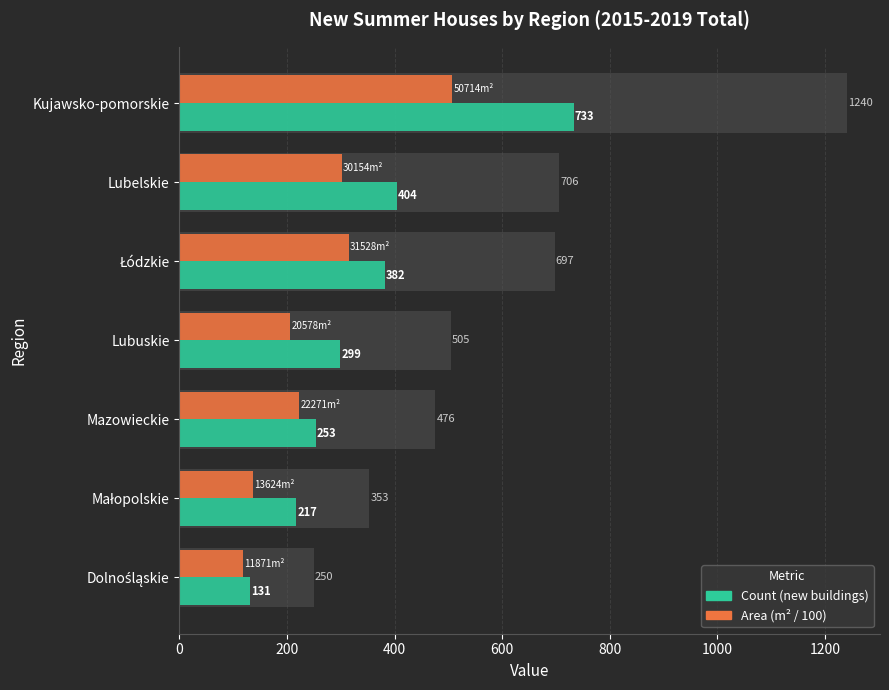

How many values in the Count (new buildings) series exceed 299?

3